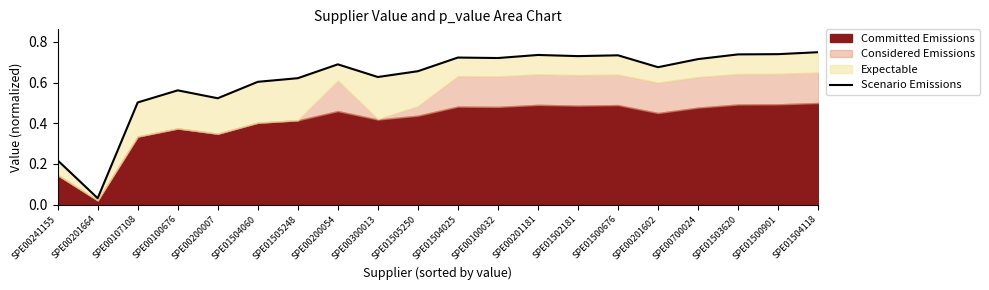

How many interior local valleys (lower than both neighbors) does the data have?

6